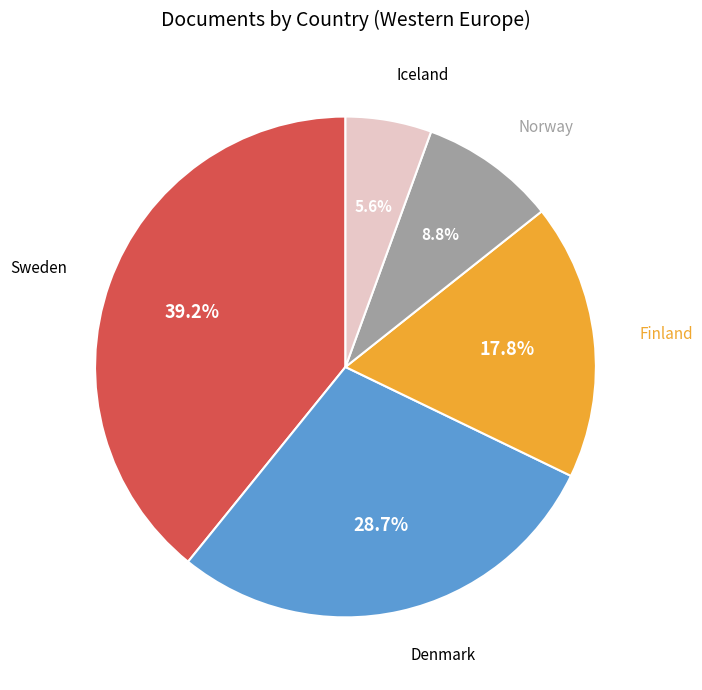

Is it true that Sweden is 39% of the pie?

True